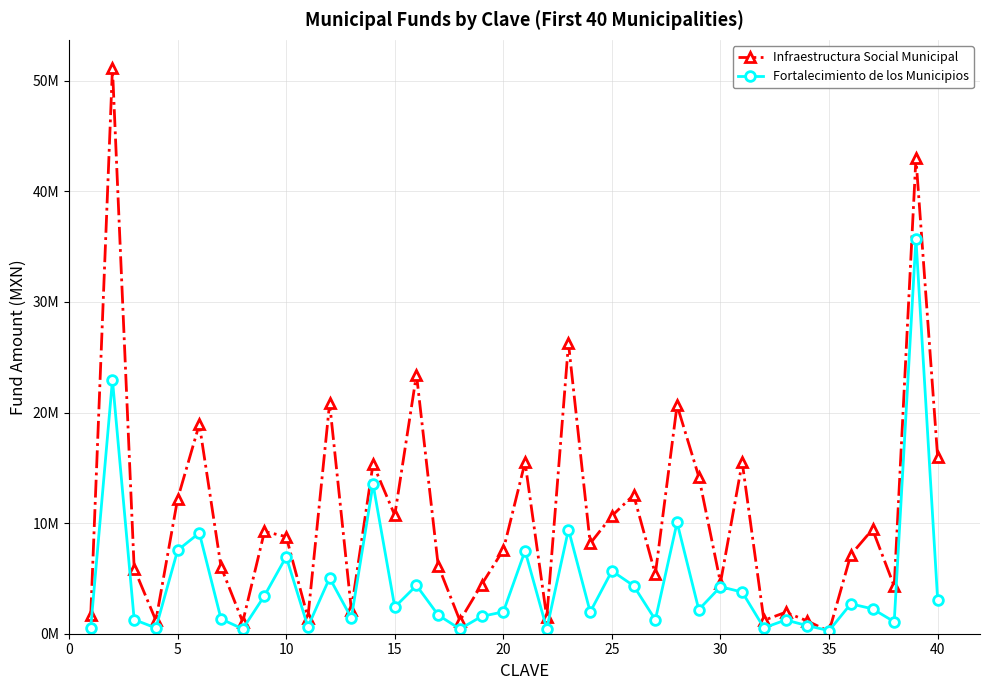

What is the difference between the maximum and minimum values in the Fortalecimiento de los Municipios series?

35432250.8